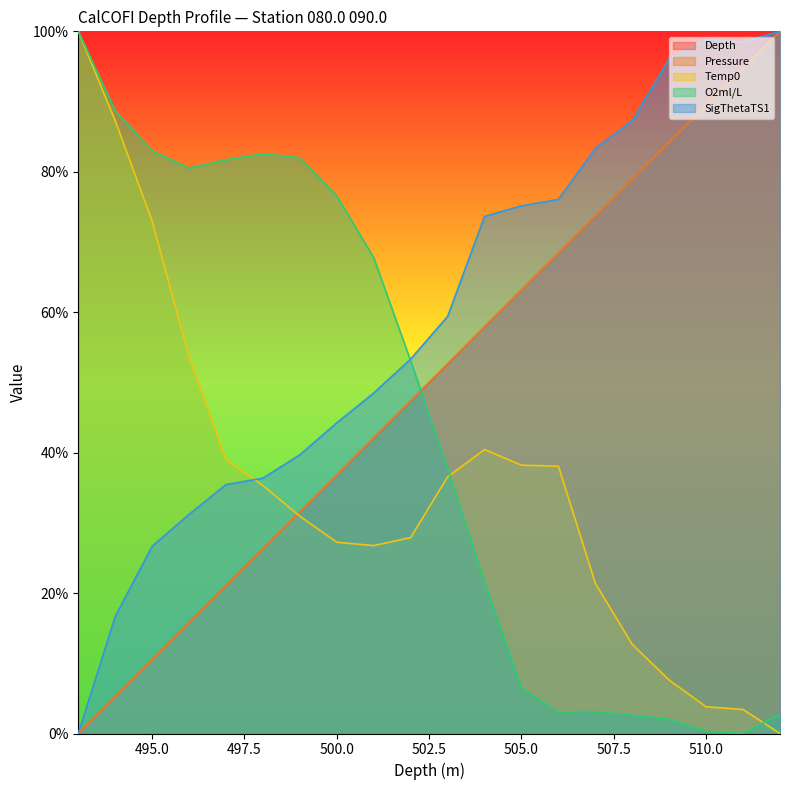

What is the difference between the Depth values at 512 and 493?

100.0